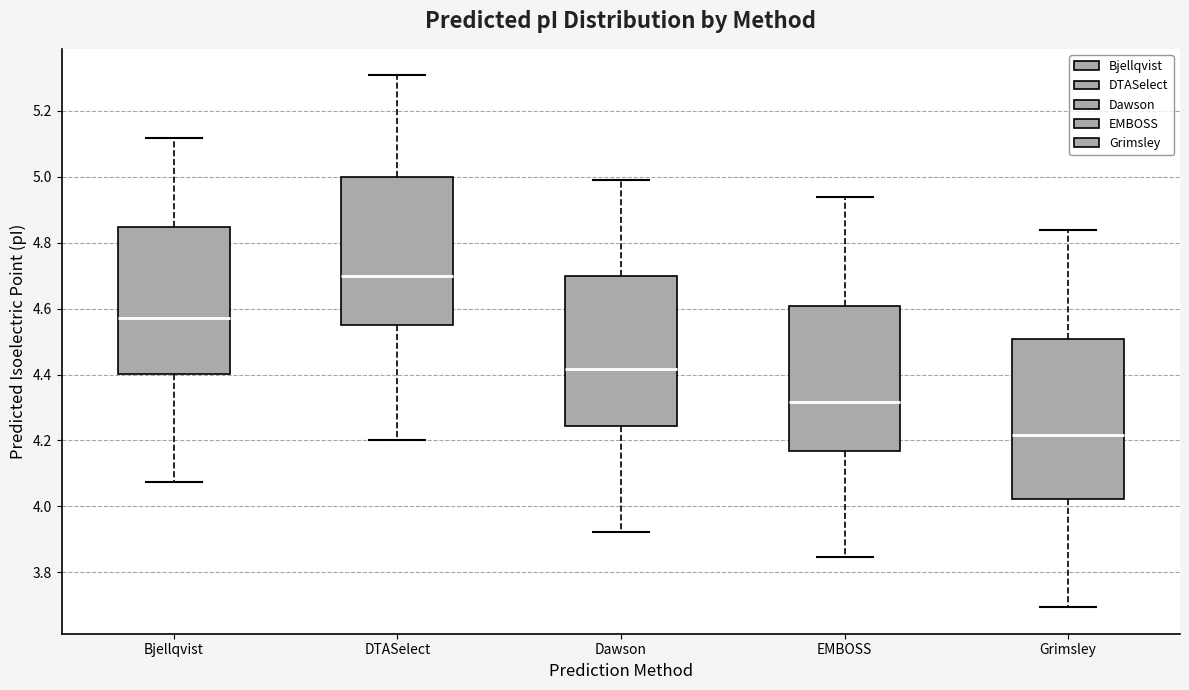

Which box's median line is the lowest?

Grimsley